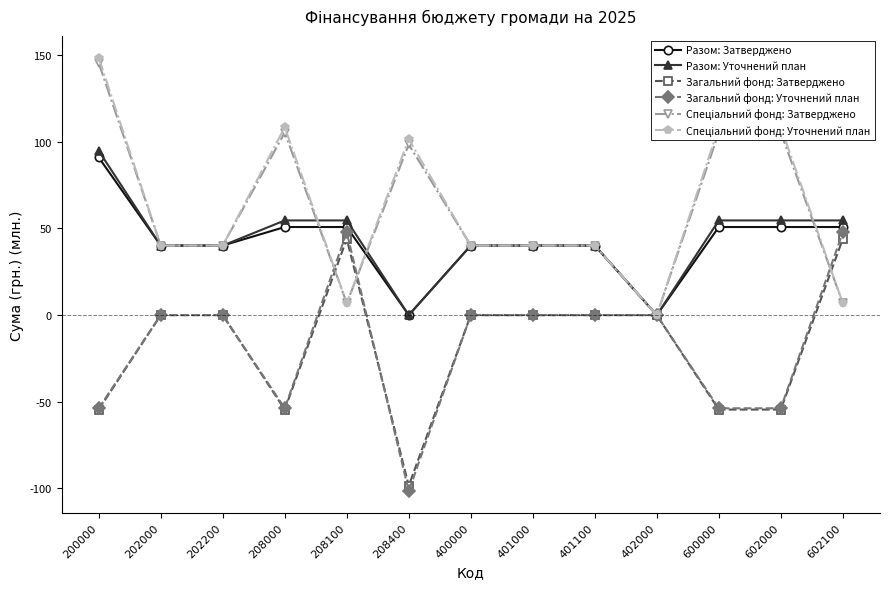

At which category is the sum across all series the highest?

200000